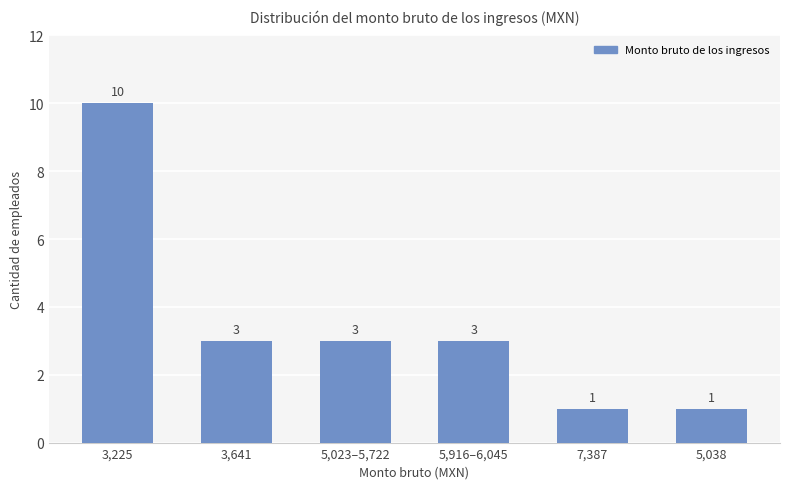

What is the average value?

4